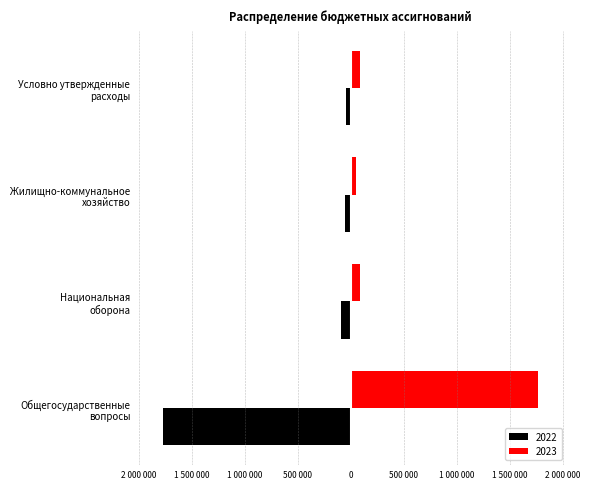

True or false: 2023 has a value of 822894 at Общегосударственные
вопросы.

False